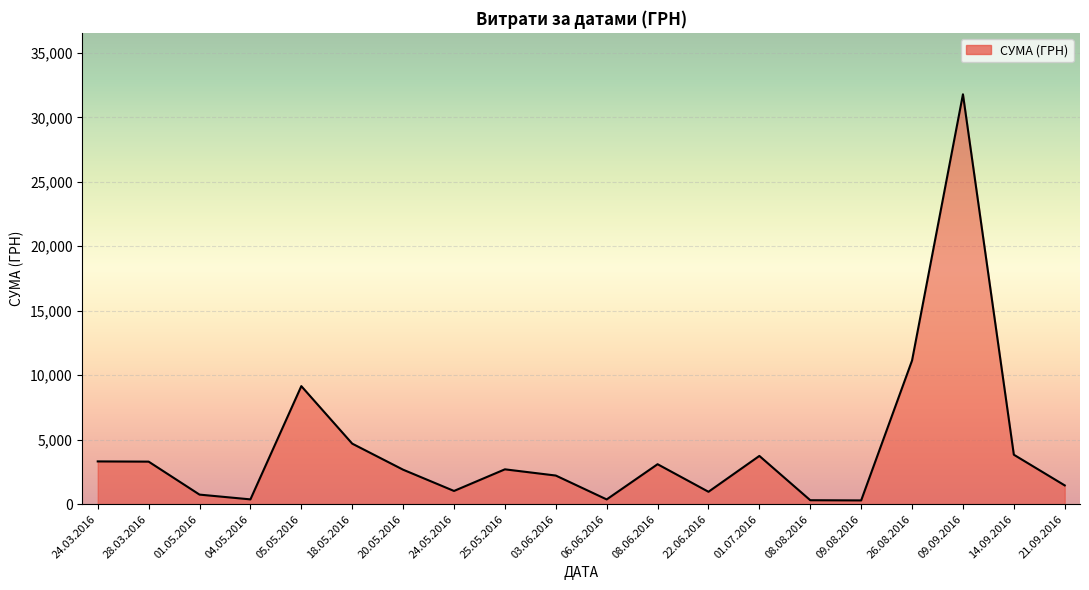

What is the maximum value shown in the chart?

31782.9